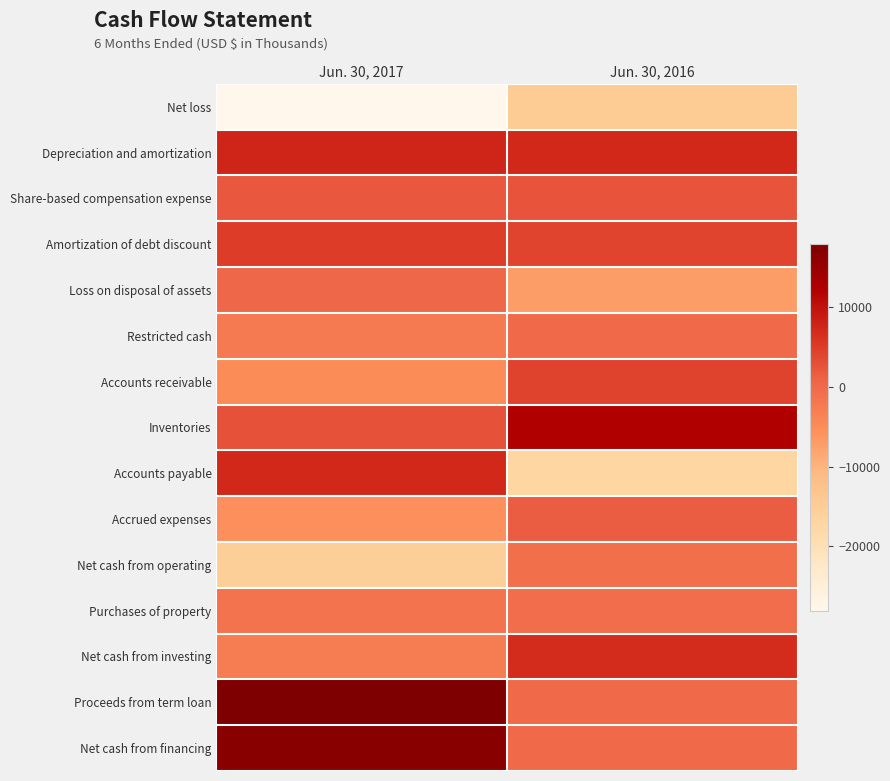

Which series has the widest spread of values?

Accounts payable